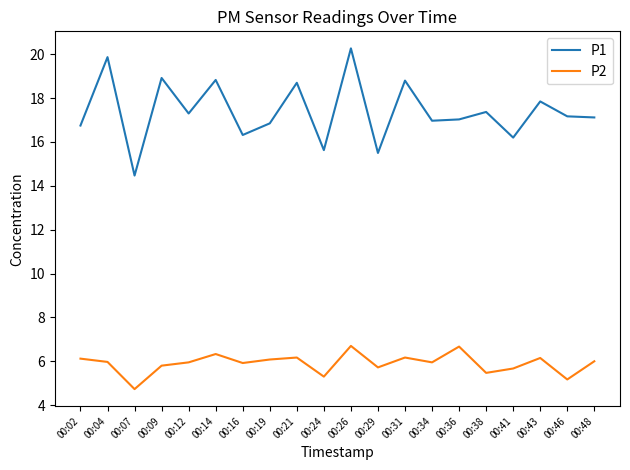

At which category is the sum across all series the highest?

00:26